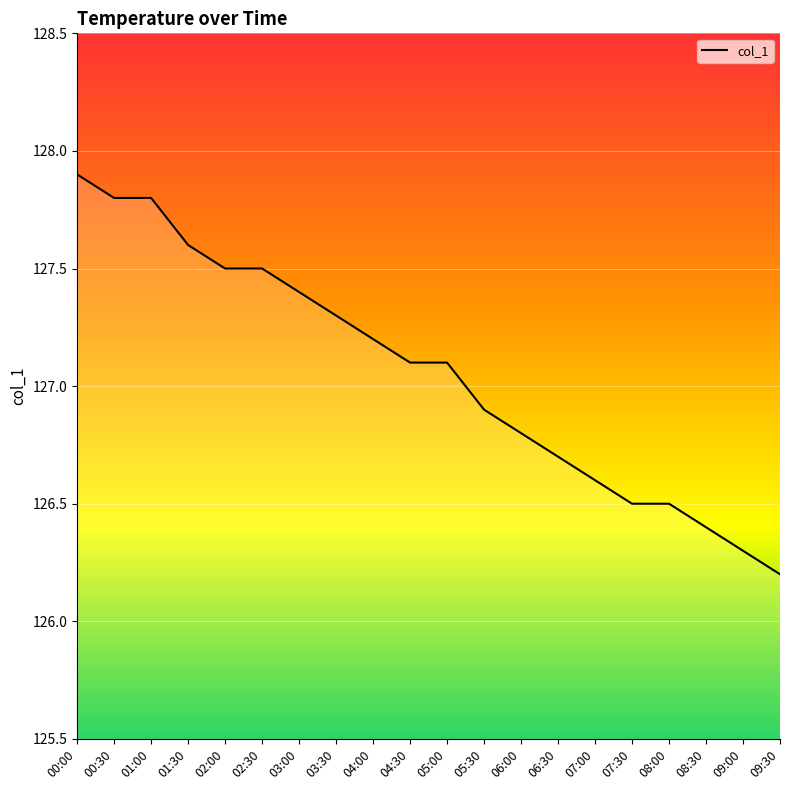

What is the change in value from 08:00 to 09:00?

-0.2